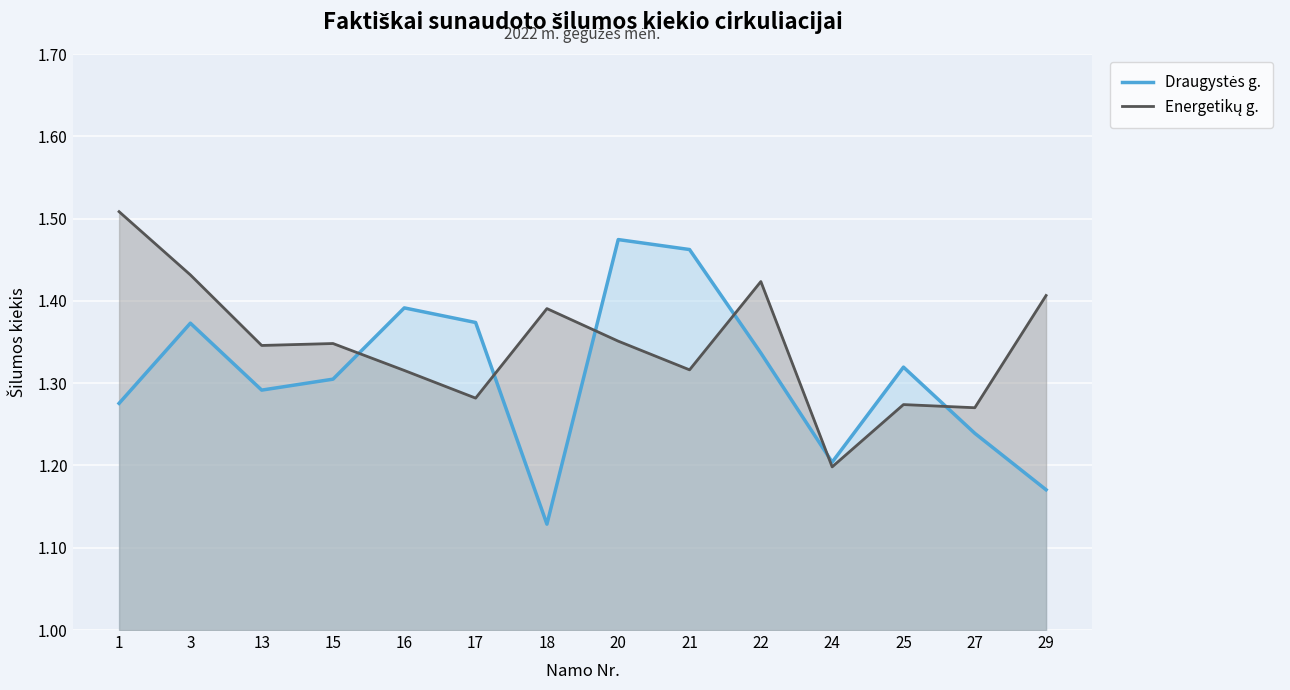

What is the difference between the maximum and minimum values in the Energetikų g. series?

0.3